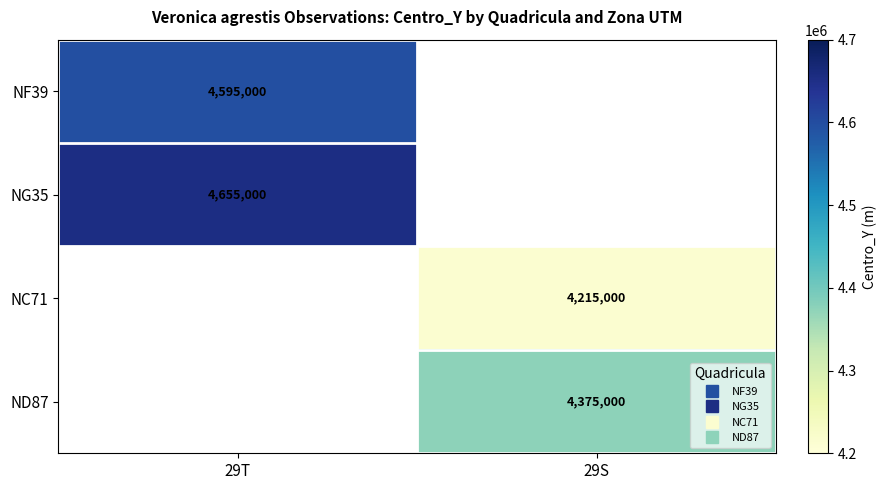

What is the total value across all series at 29T?

9250000